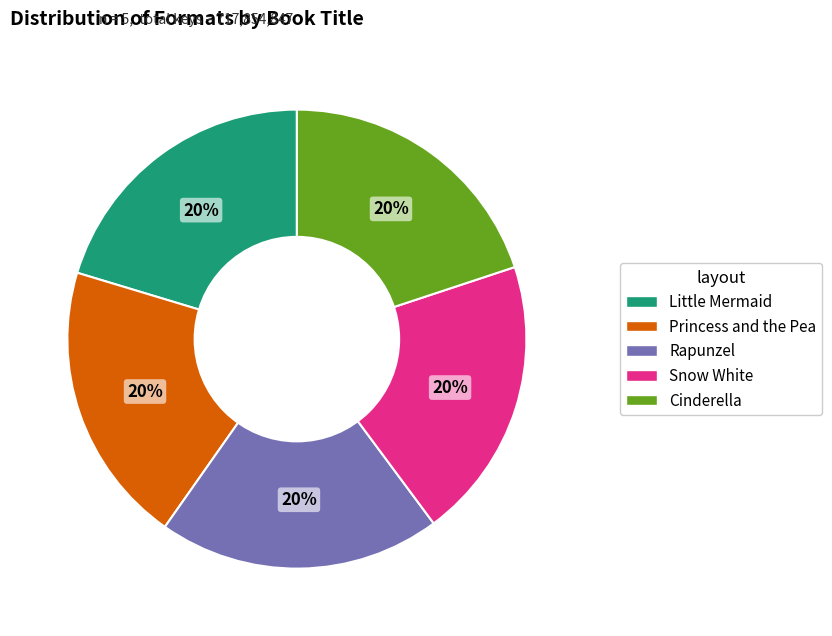

To the nearest percent, what is the combined percentage of Princess and the Pea and Rapunzel?

40%